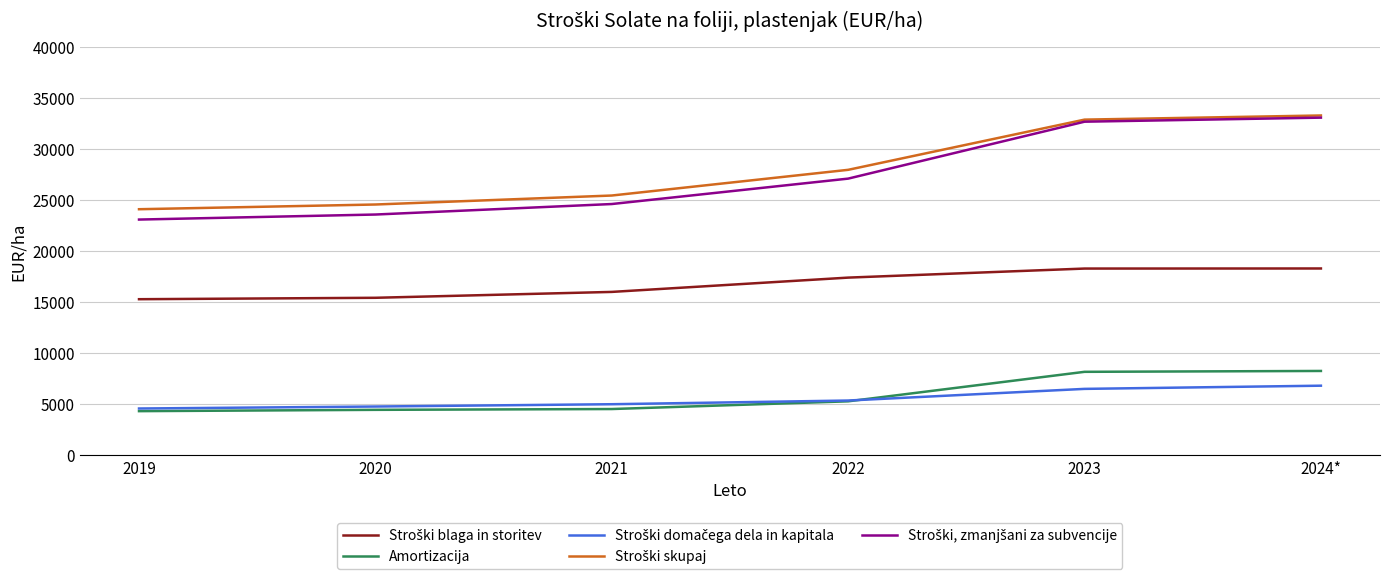

What is the smallest value displayed?

4283.2